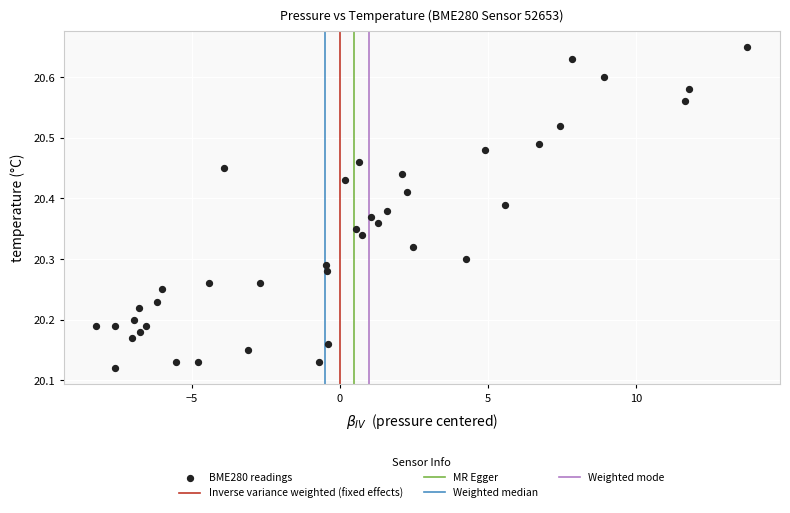

What is the range of X values (max minus min)?

22.0